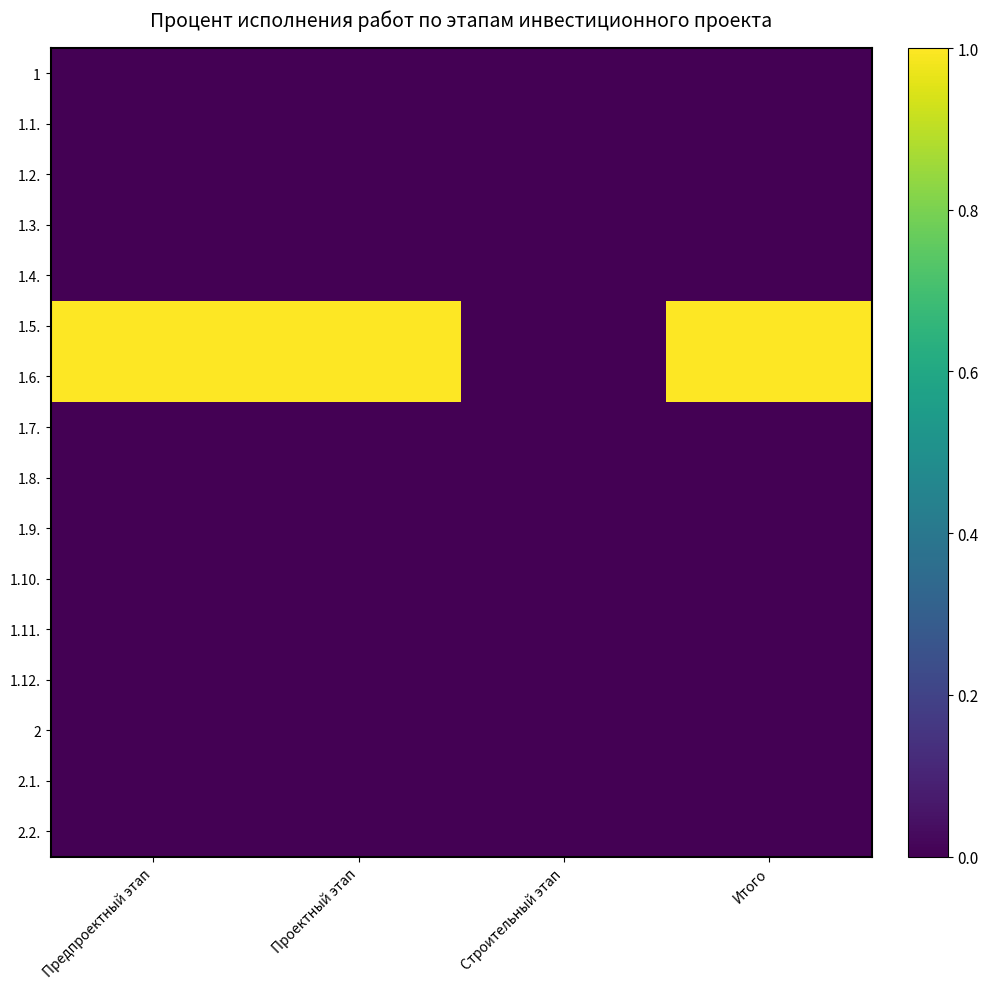

What is the total value across all series at Предпроектный этап?

200